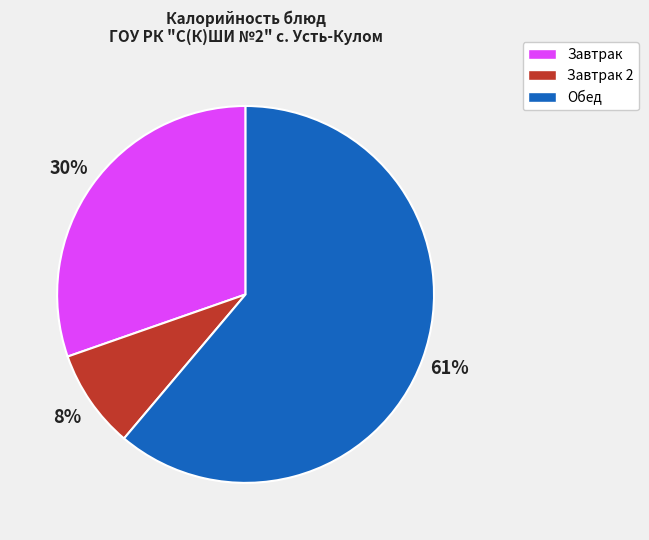

Is the sum of Завтрак 2 and Обед greater than half?

Yes